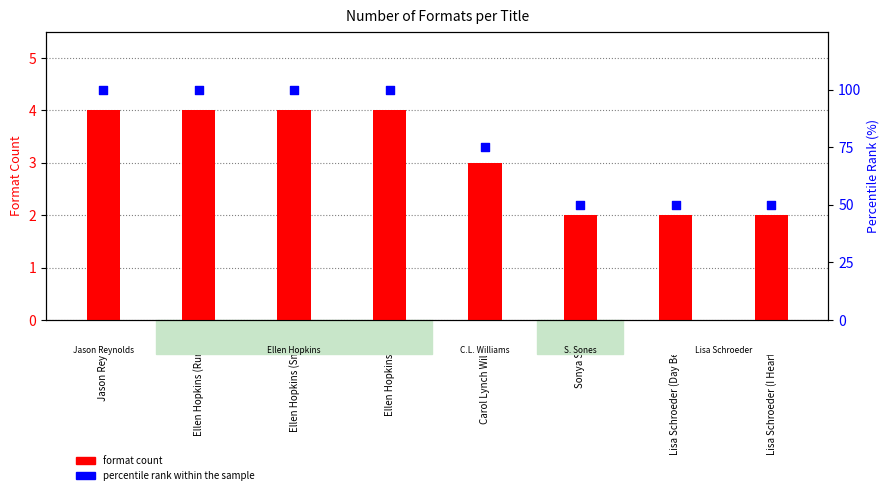

Which series reaches the maximum Y coordinate?

percentile rank within the sample